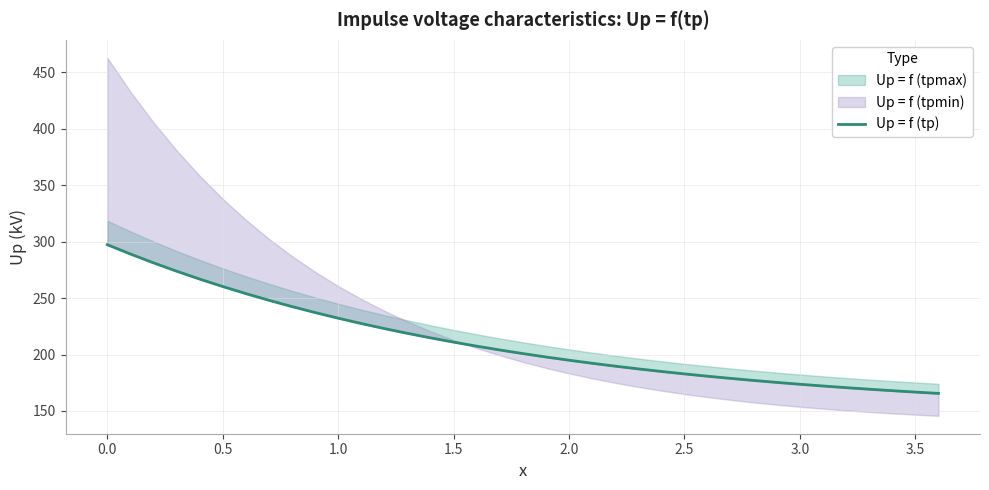

What is the value of the 18th point from the left?

204.0